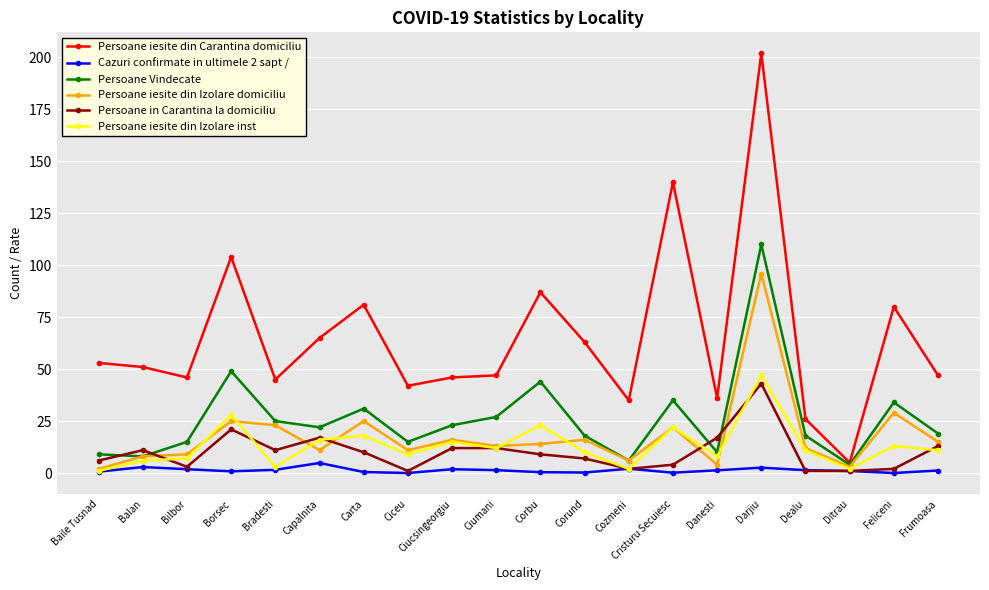

Is the value of Persoane iesite din Carantina domiciliu at Borsec greater than the value of Cazuri confirmate in ultimele 2 sapt / at Ditrau?

Yes